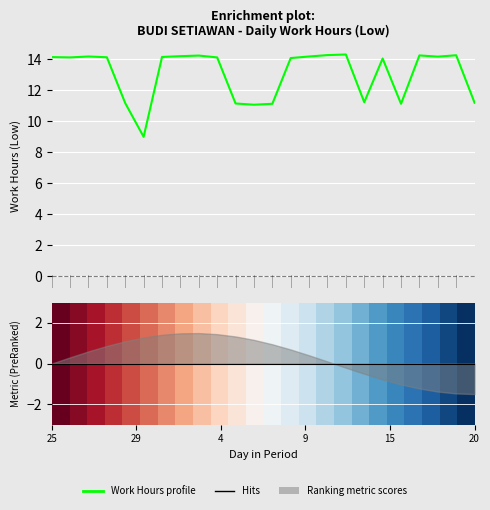

True or false: Work Hours profile and 0 intersect in this chart.

False